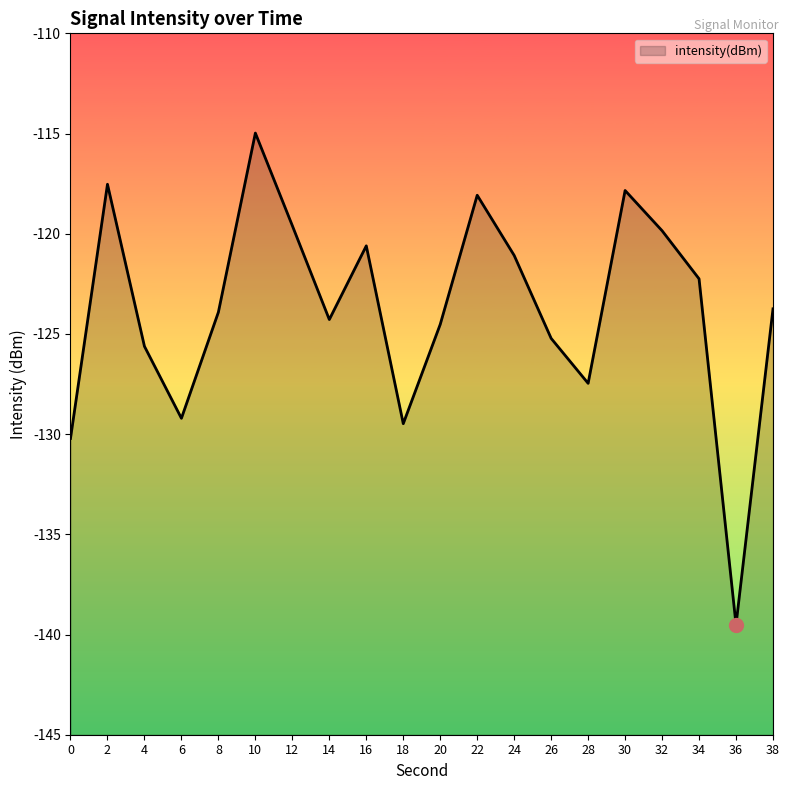

Between 30 and 28, which is larger?

30